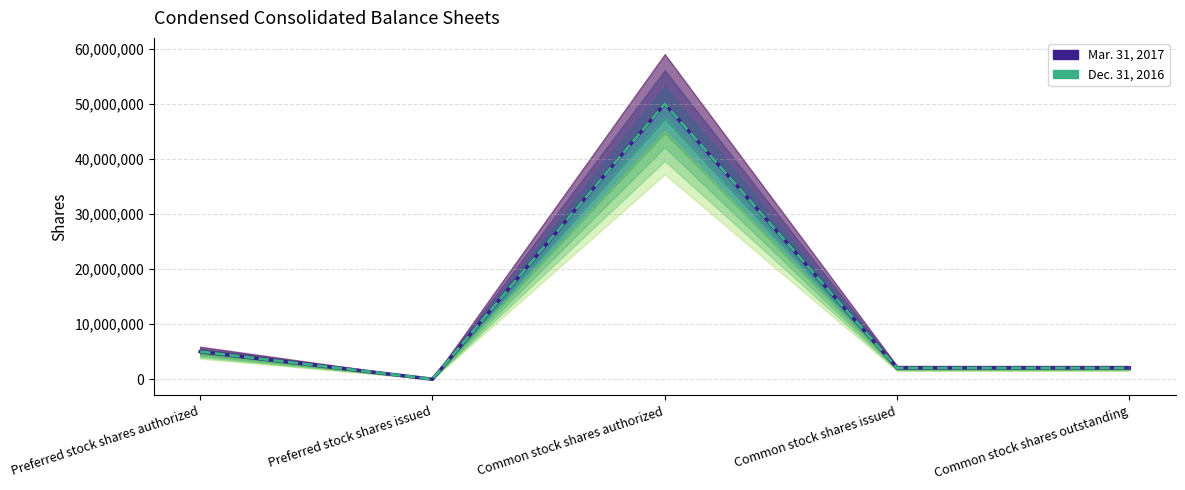

At how many categories does at least one series exceed 22685515?

1